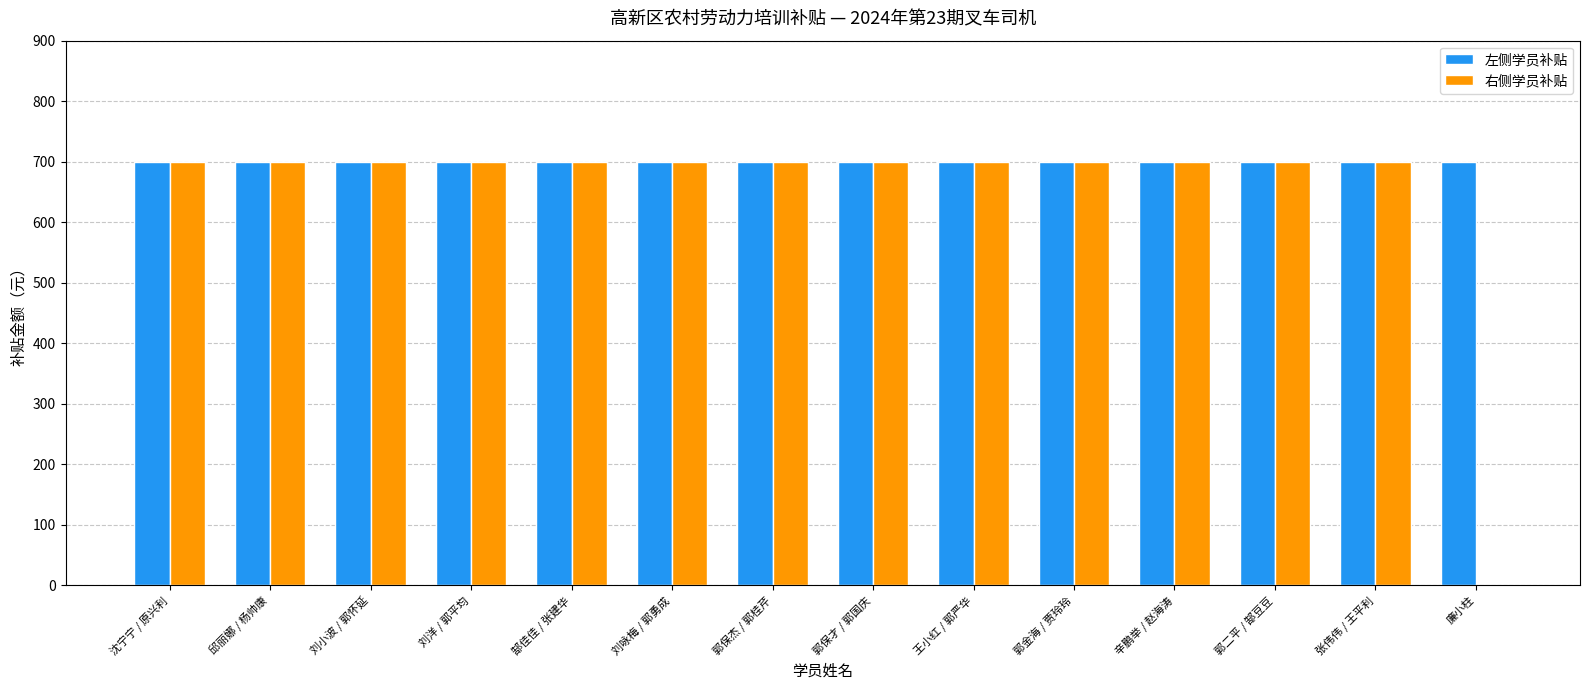

Read the 右侧学员补贴 value at 王小红 / 郭严华.

700